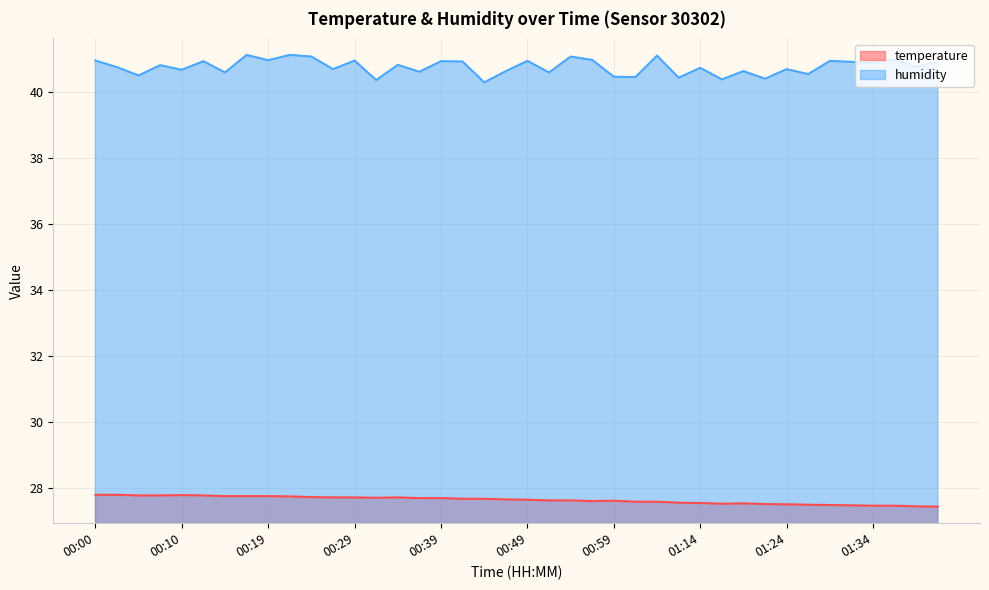

At which category does temperature reach its first local peak?

00:10